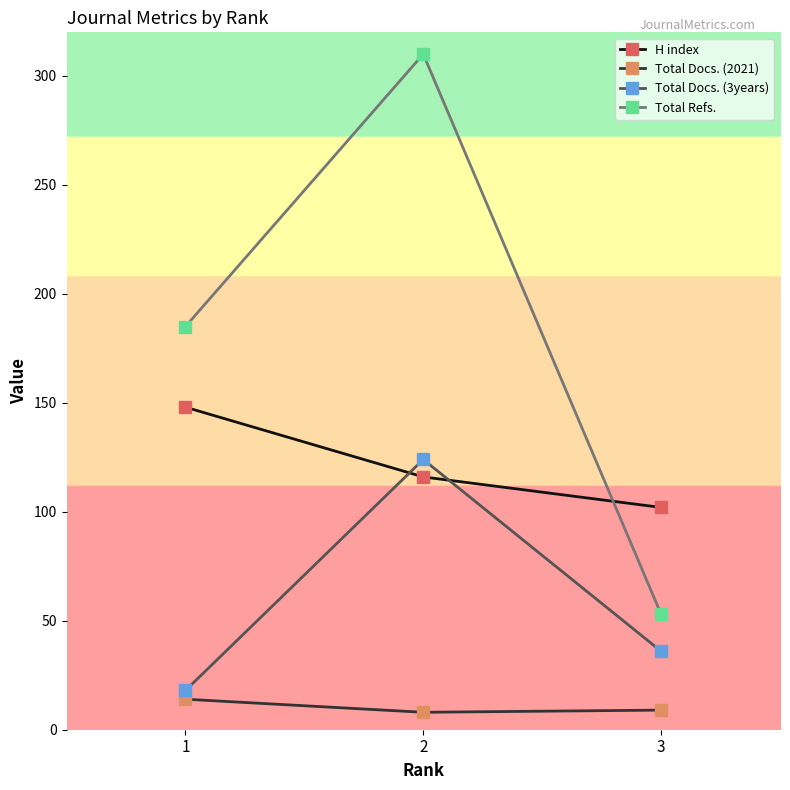

Which series has the largest range (max minus min)?

Total Refs.